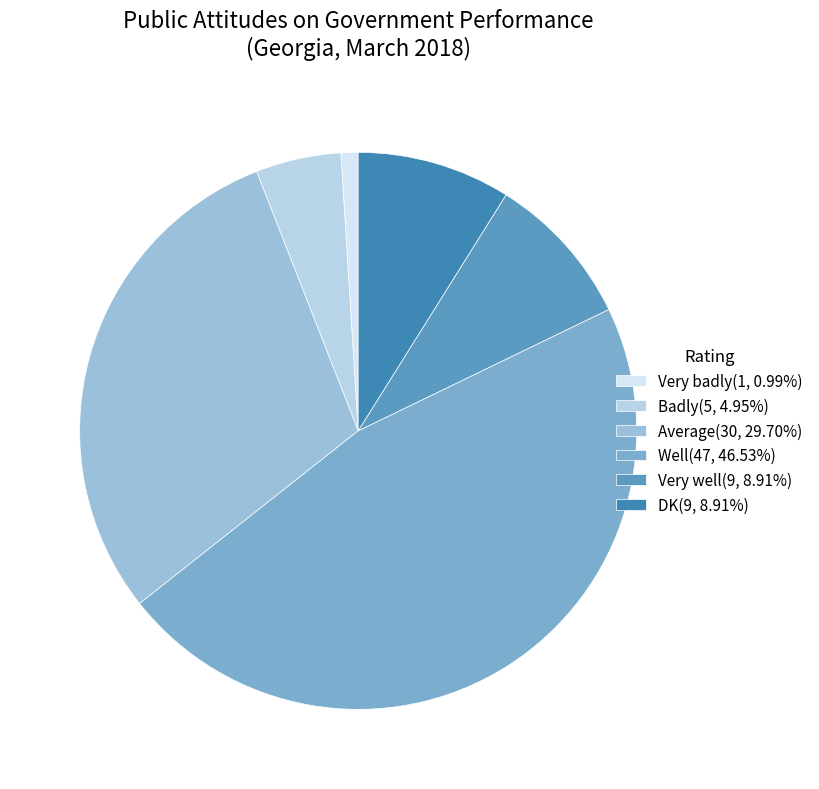

What is the largest slice in the pie chart?

Well